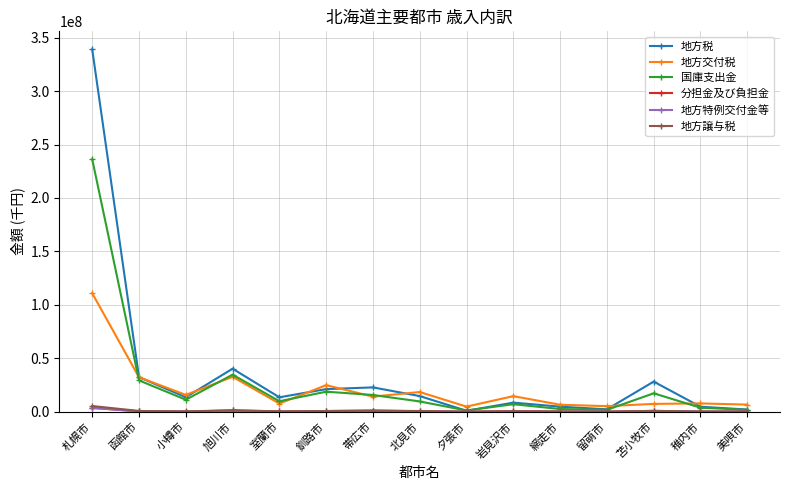

What is the label of the 9th point from the right?

帯広市